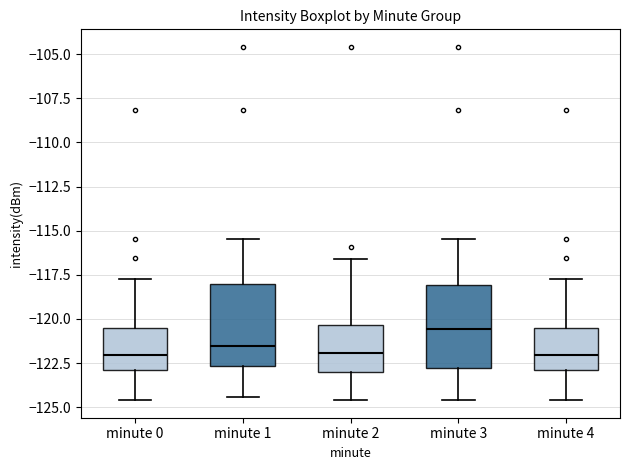

Which box's median line is the highest?

minute 3